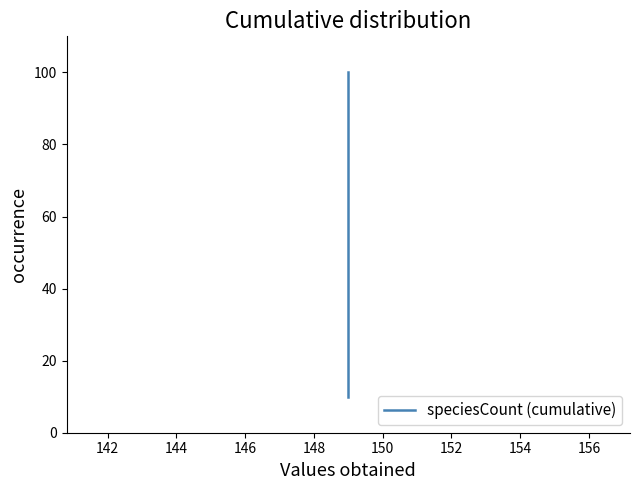

True or false: the data has more than 0 interior local peaks.

False